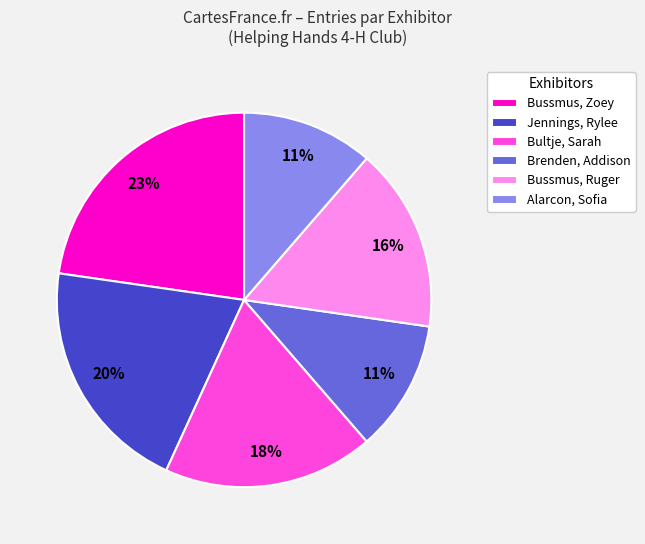

Do Jennings, Rylee and Bussmus, Ruger together represent more than half of the pie?

No